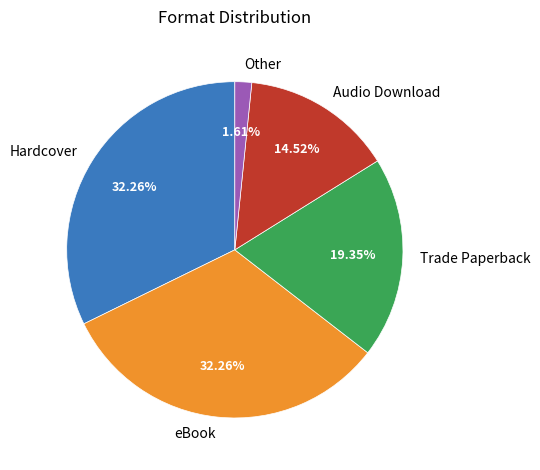

Is there a majority slice in this chart?

No